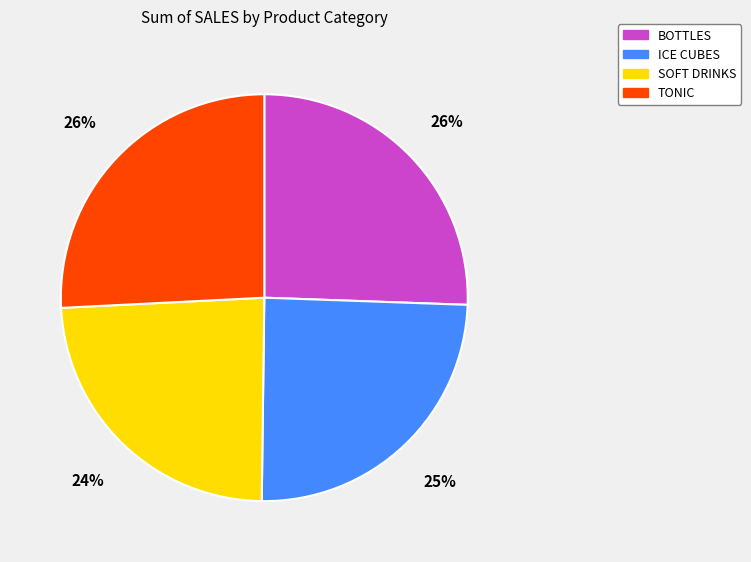

How many segments does this pie chart have?

4